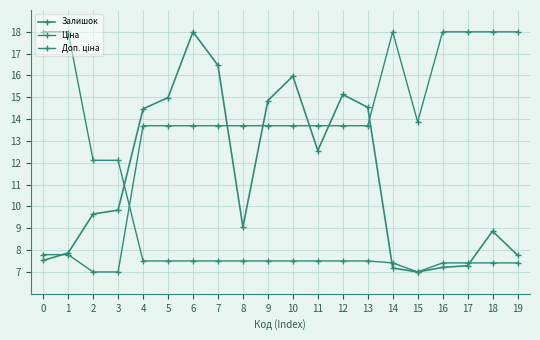

What is the difference between the second highest and minimum values in the Залишок series?

9.5